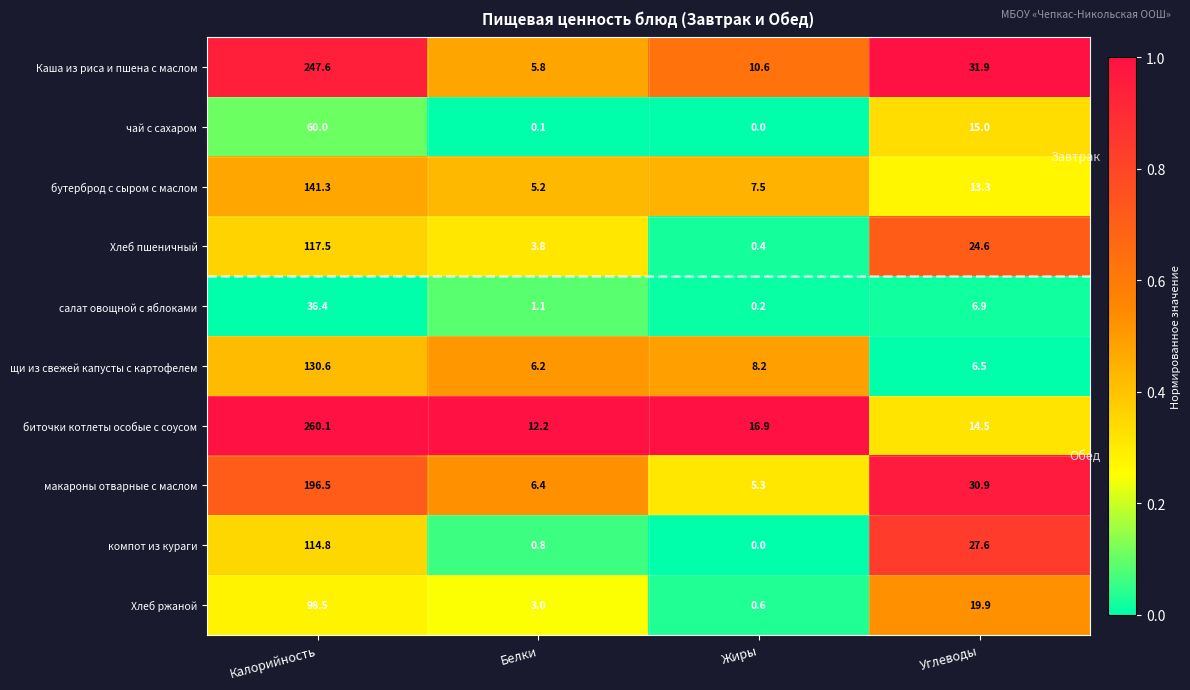

What is the spread (max minus min) of values at Жиры?

16.9